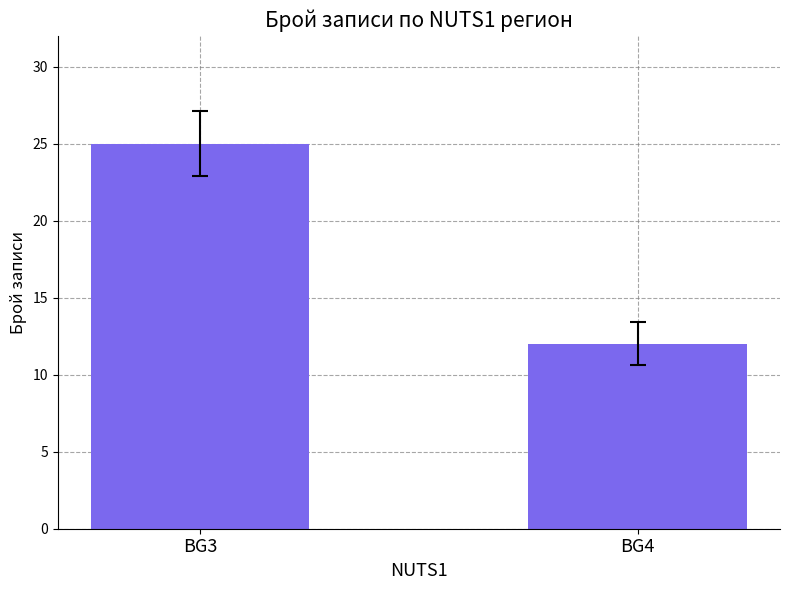

True or false: the data shows 20 at BG4.

False